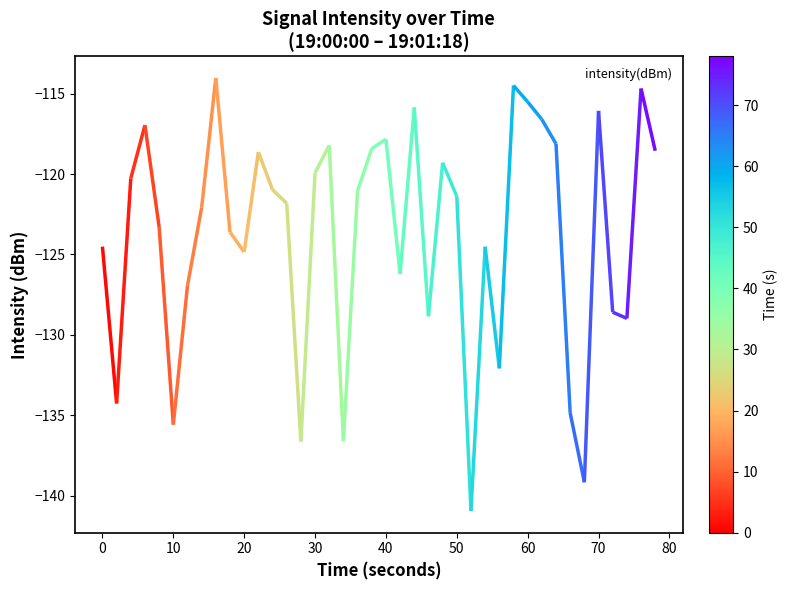

What is the lowest value of the intensity(dBm) series?

-141.0